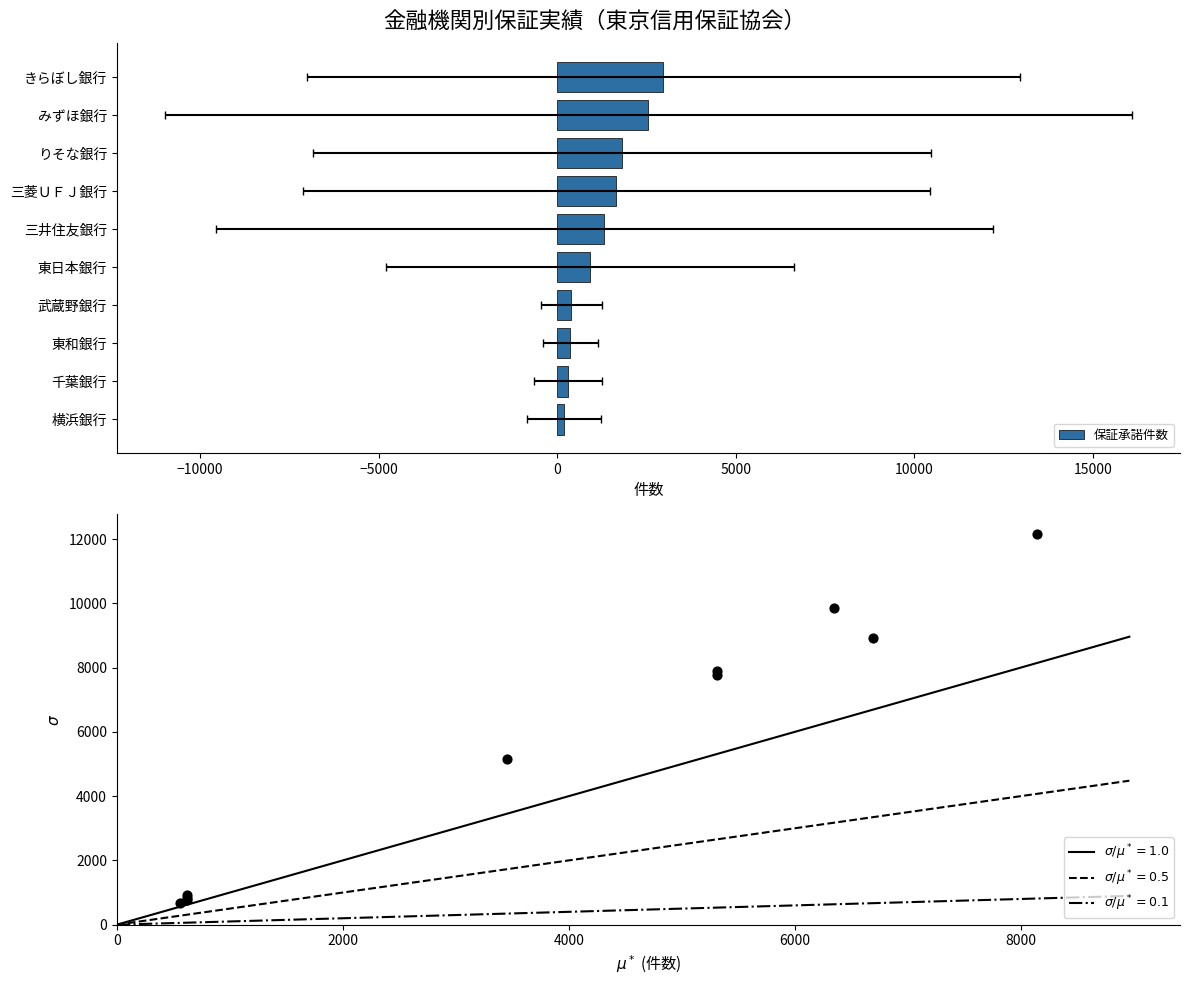

What is the change in value from みずほ銀行 to 三井住友銀行?

-1233